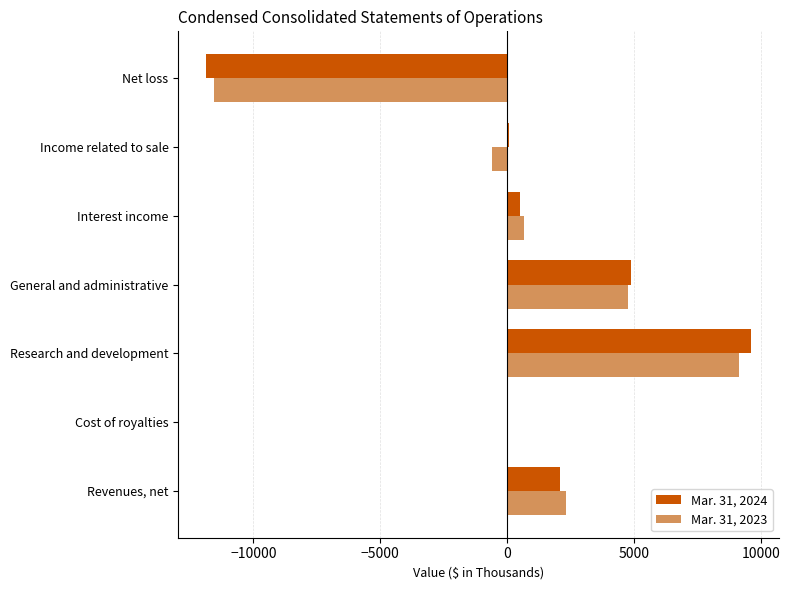

What are all the series names shown in the legend?

Mar. 31, 2024, Mar. 31, 2023